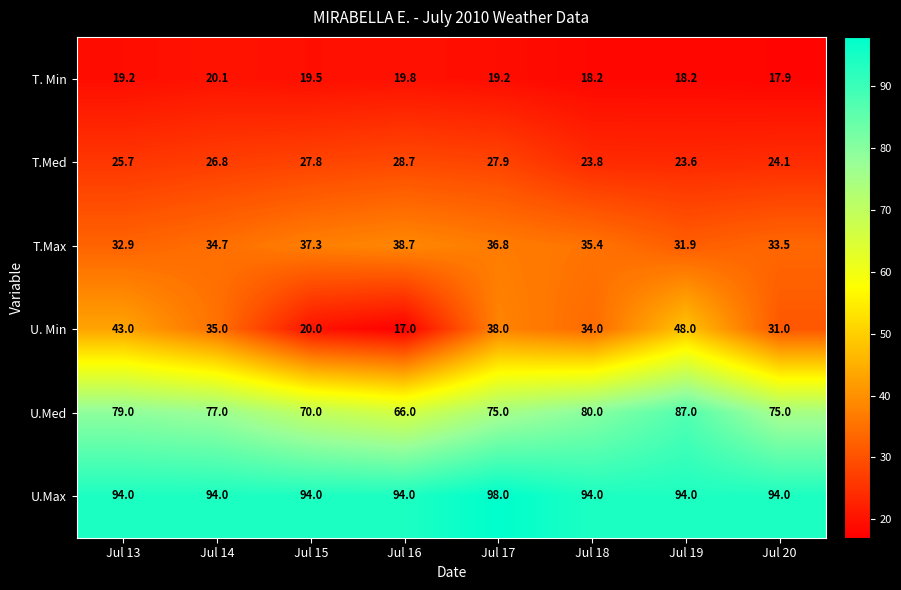

Is it true that U.Med equals 79.0 at Jul 13?

True